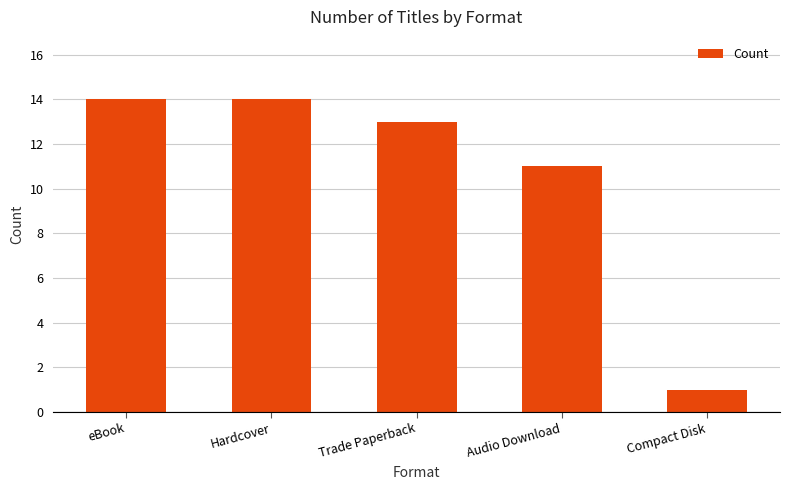

What is the sum of all values?

53